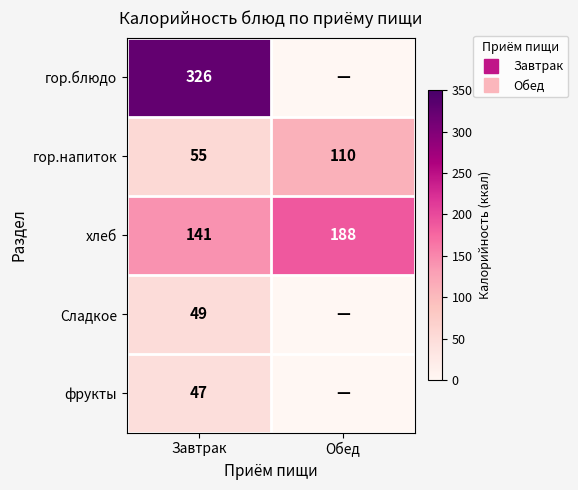

Which has a higher value, Обед or Завтрак?

Завтрак